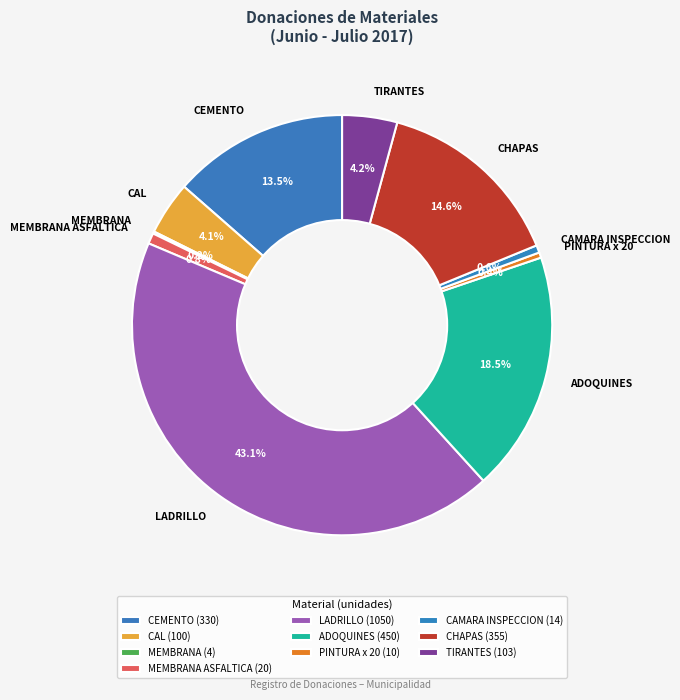

To the nearest percent, what is the difference between the largest and smallest slice percentages?

43%